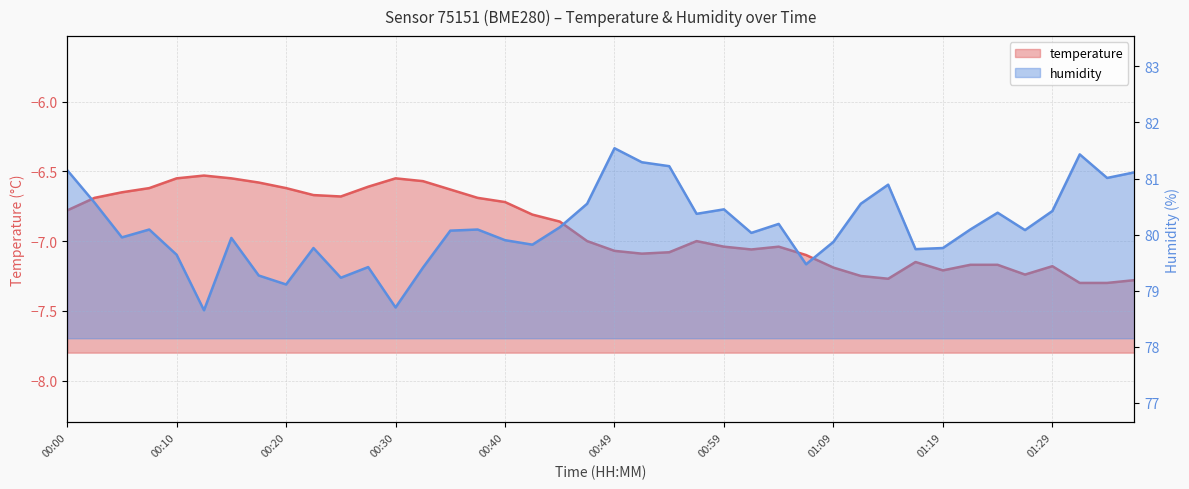

At 01:09, list the series in order from largest to smallest.

humidity, temperature